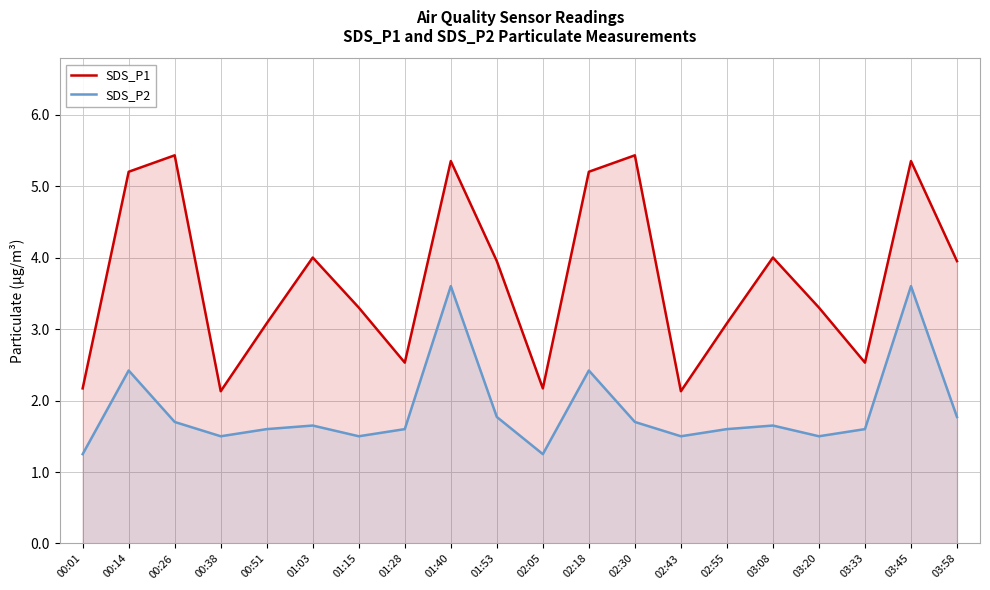

Rank the series at 00:38 from highest to lowest value.

SDS_P1, SDS_P2